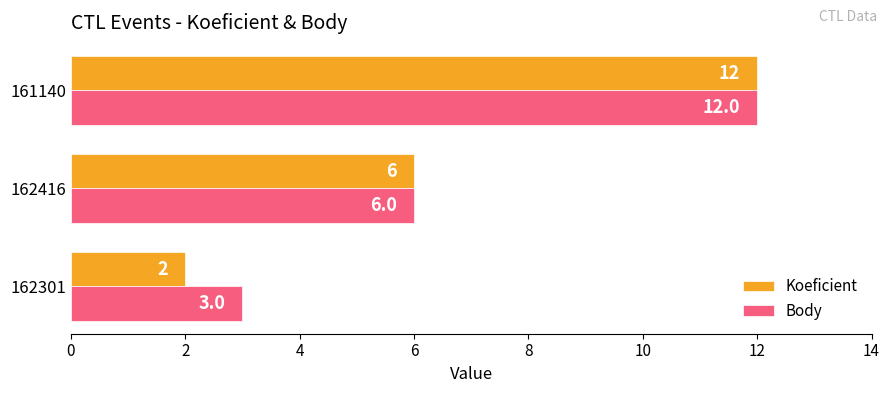

Count the number of data series in this chart.

2